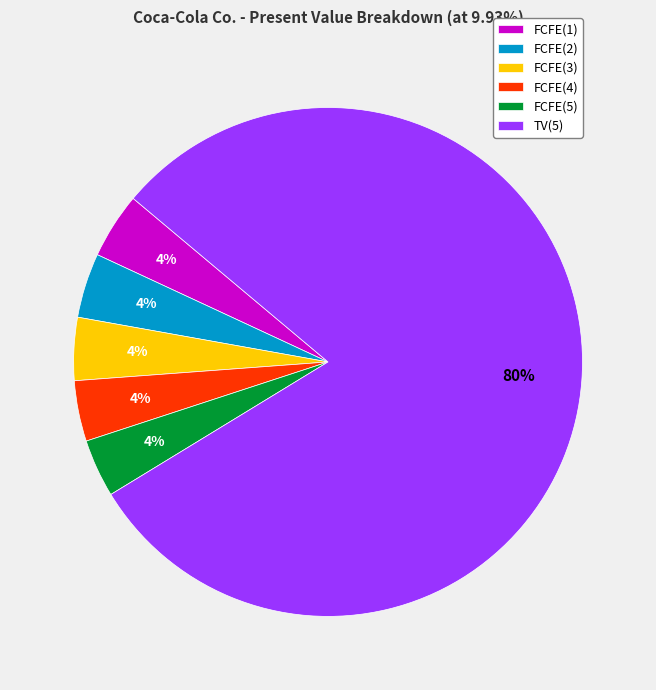

To the nearest percent, what is the difference between the largest and smallest slice percentages?

76%